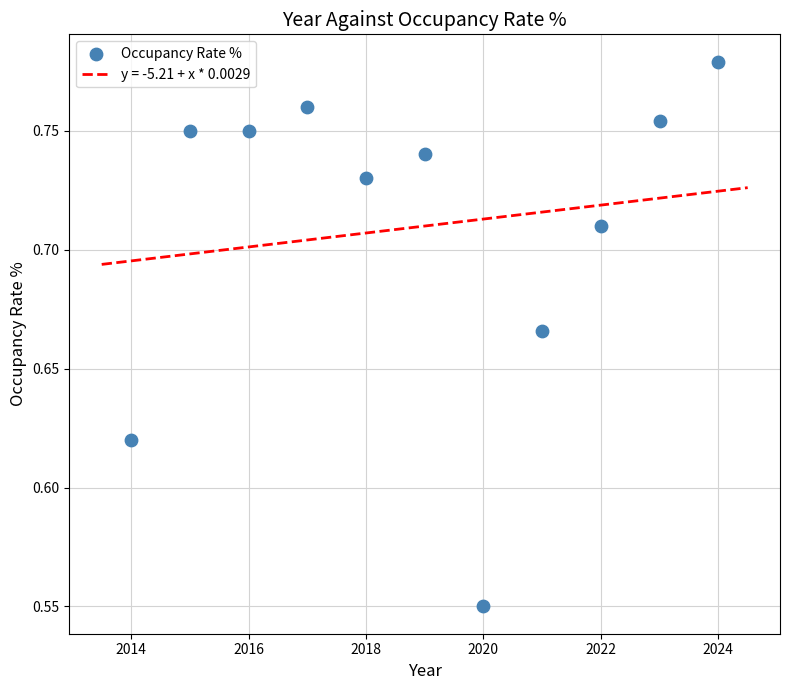

What is the range of X values (max minus min)?

10.0